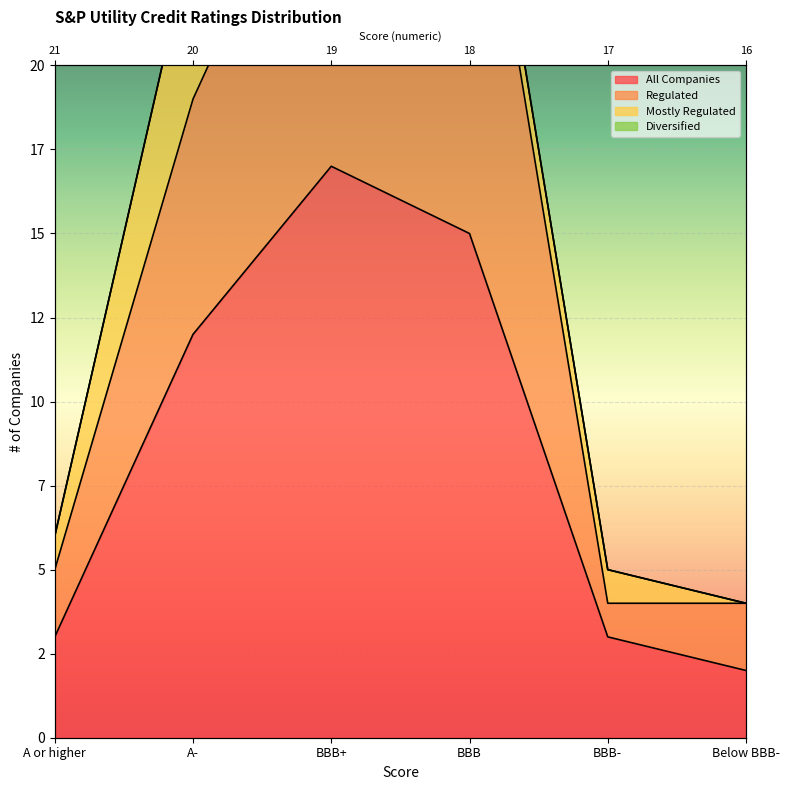

Is the value of All Companies at A or higher greater than the value of Regulated at BBB-?

No